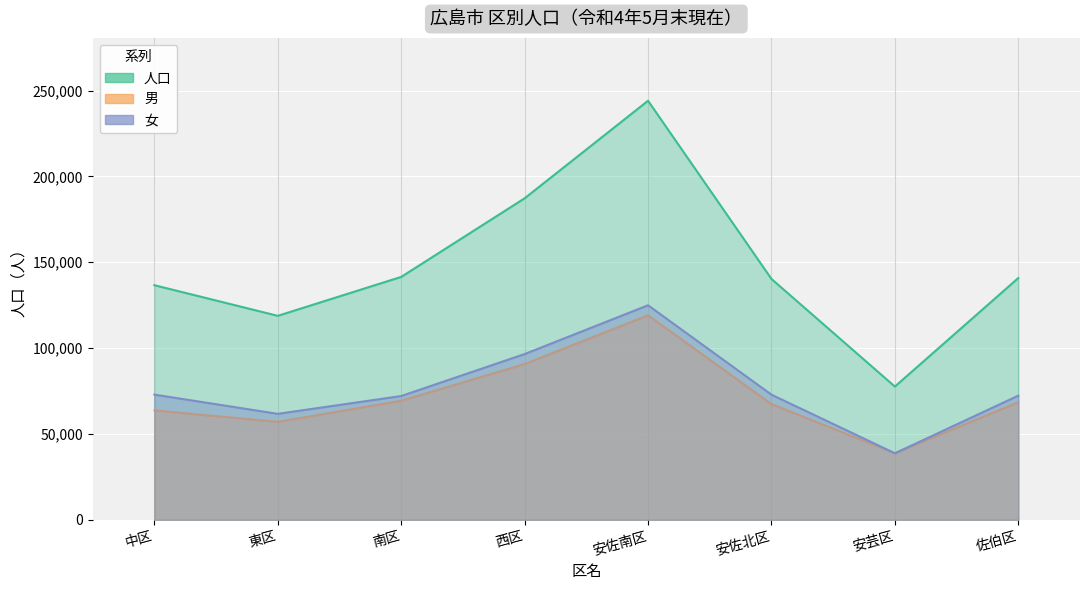

At which category does the chart reach its peak across all series?

安佐南区